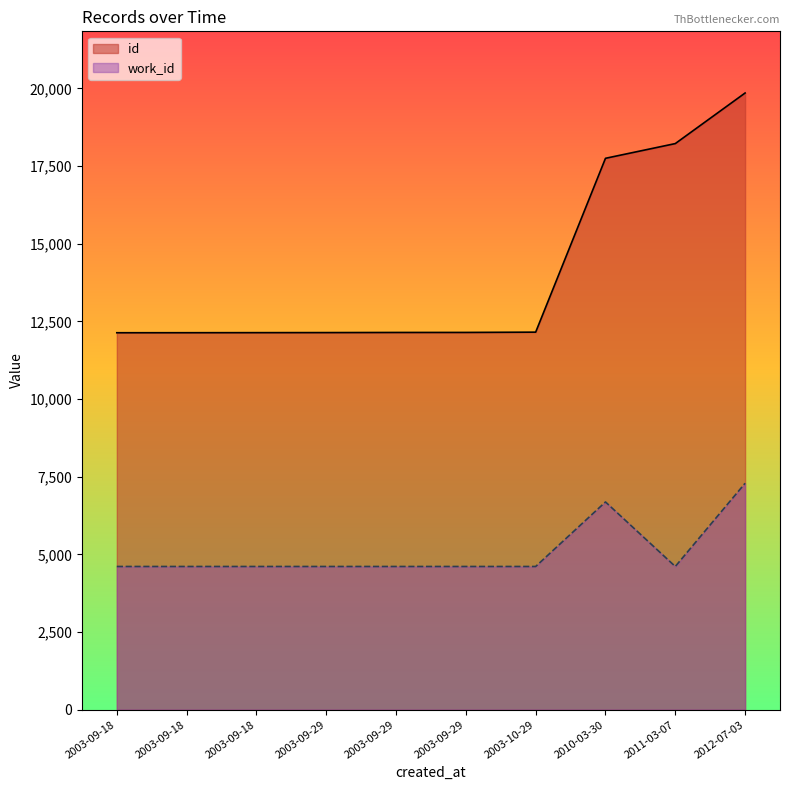

Count the number of categories in the chart.

10